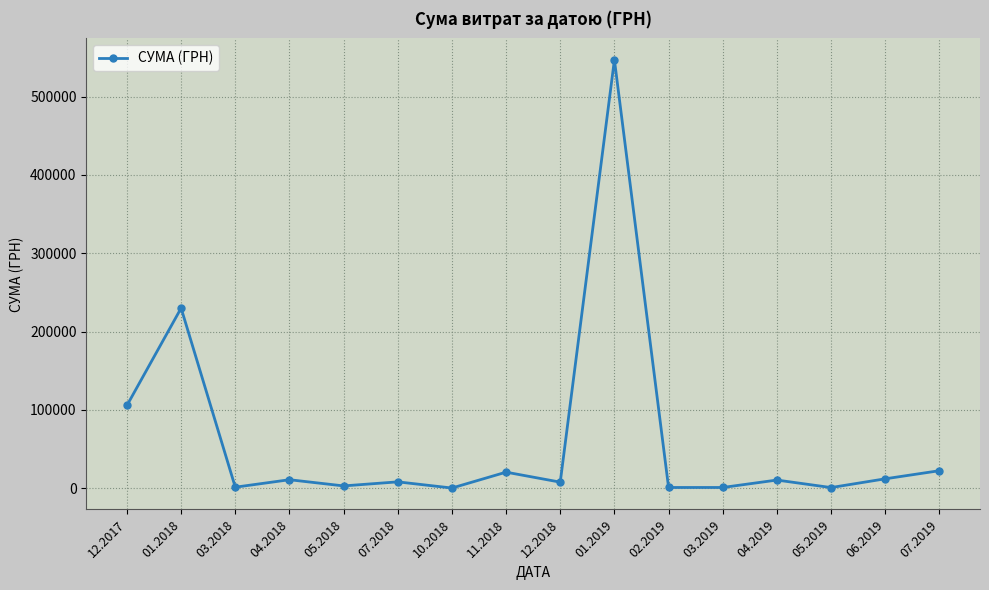

True or false: the data has more than 0 interior local peaks.

True